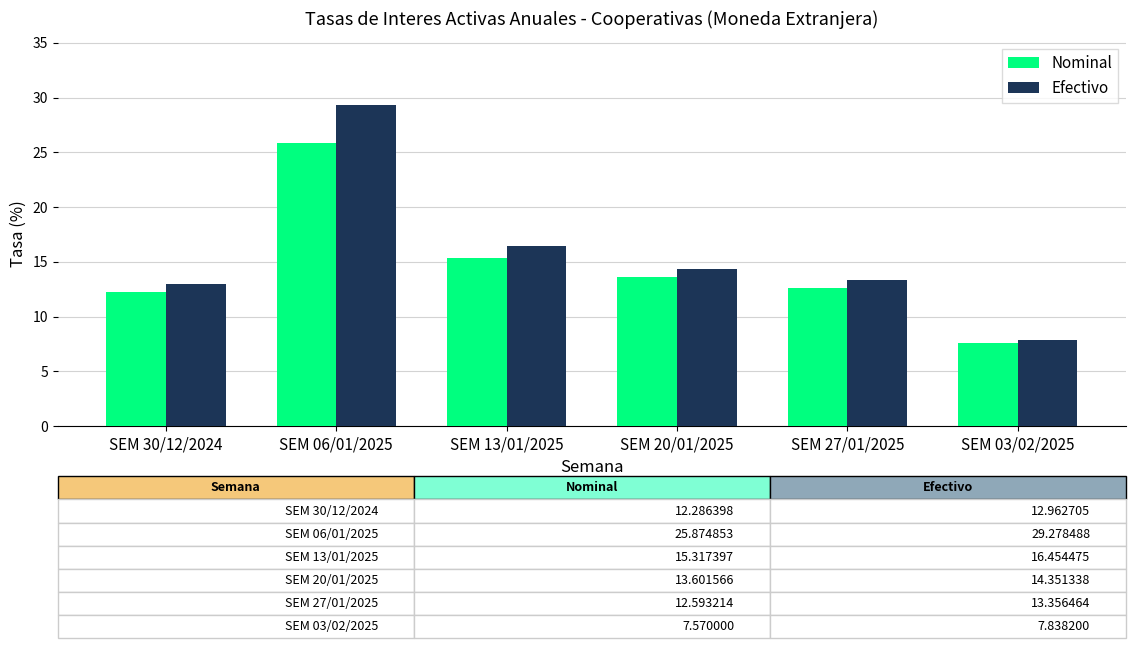

Which series has the largest total across all categories?

Efectivo